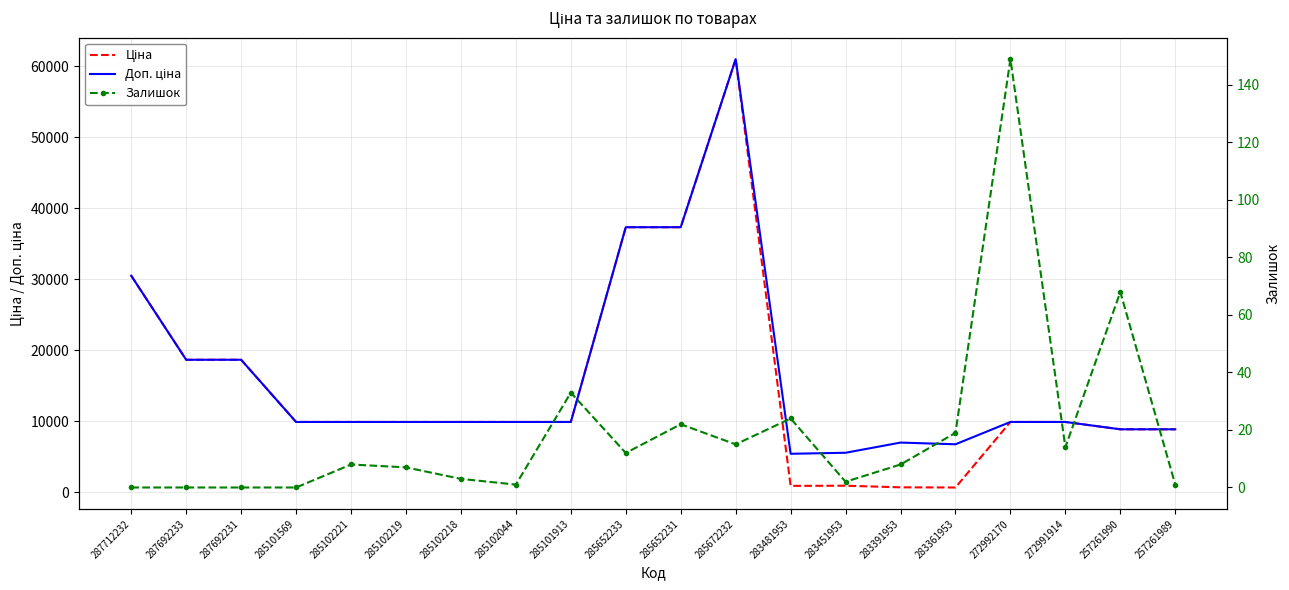

What is the sum of all Доп. ціна values?

325347.6